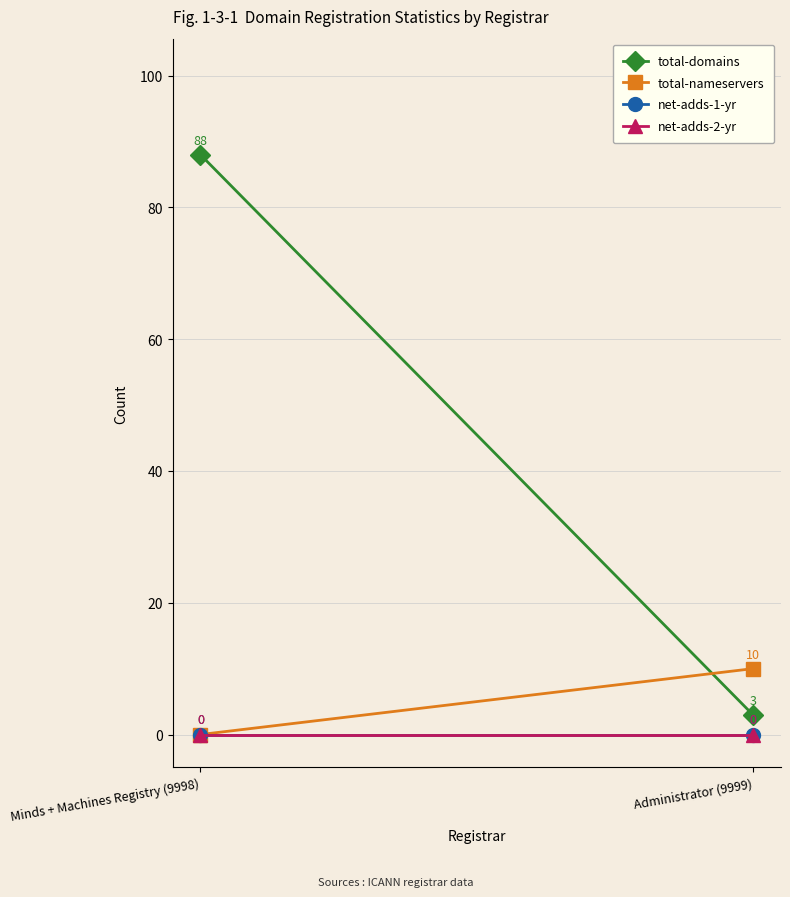

What value does the total-nameservers series have at Administrator (9999), to the nearest 10?

10